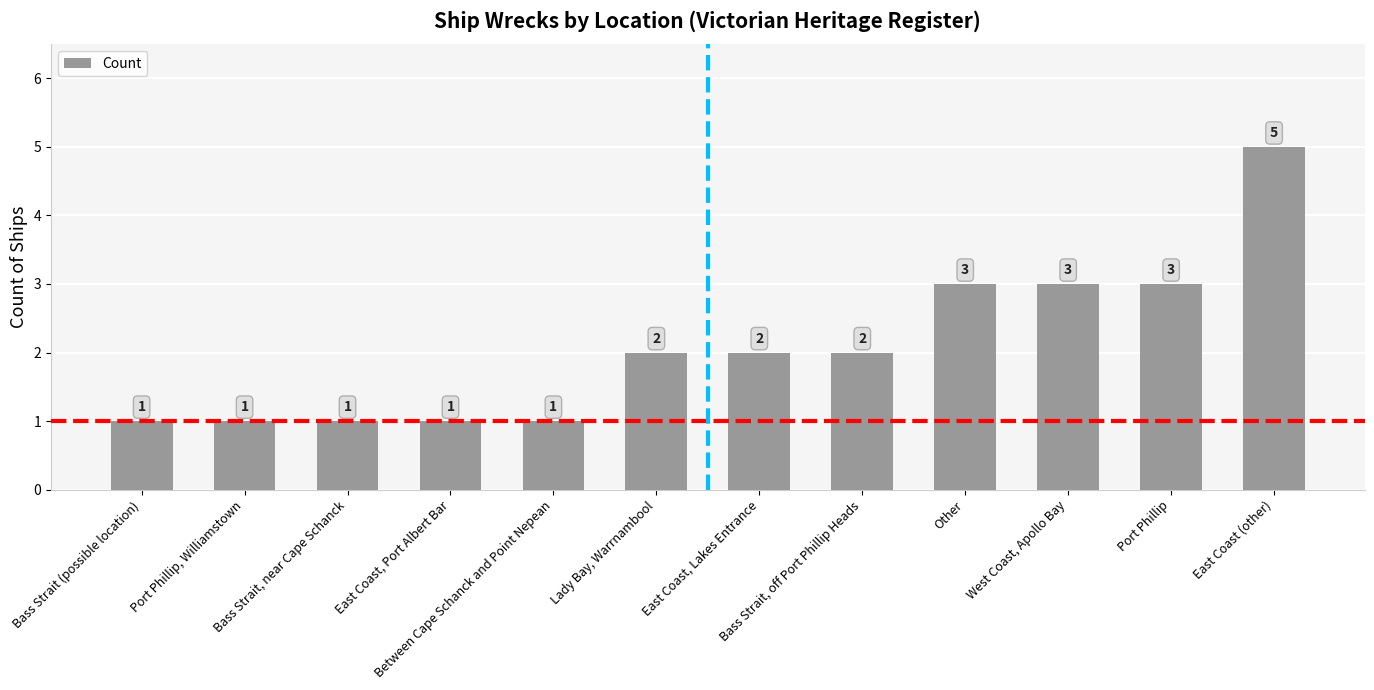

Is it true that the value at East Coast, Lakes Entrance is 4?

False